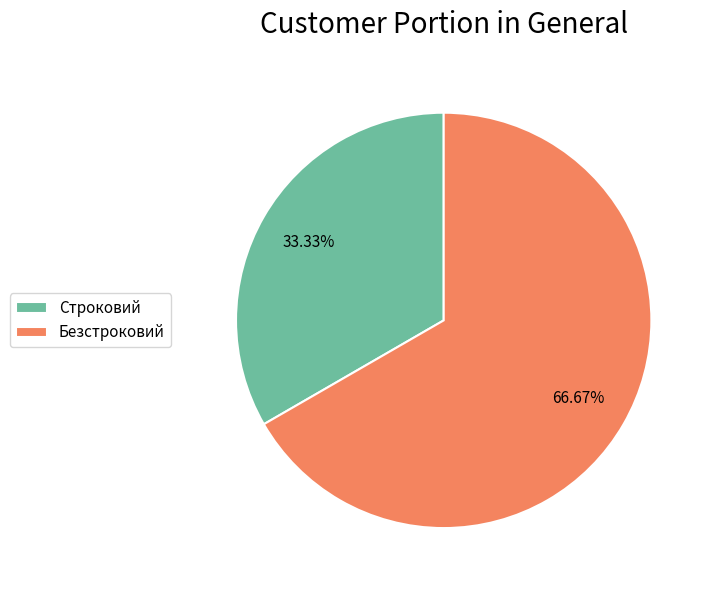

Which slice is the smallest?

Строковий